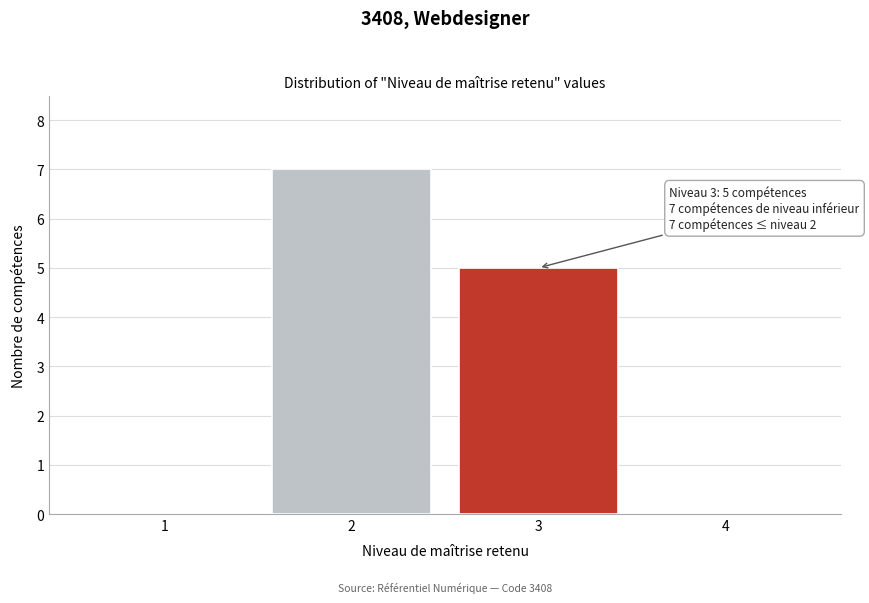

Reading left to right, extract all data points from this chart.

1=0	2=7	3=5	4=0